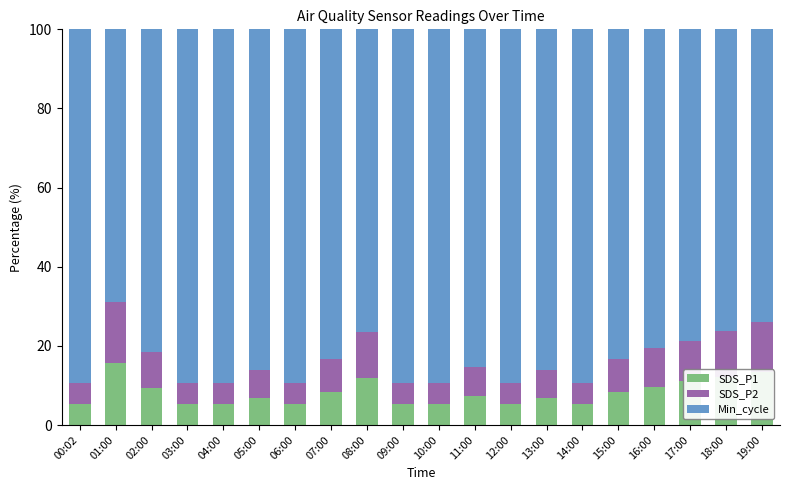

What is the average value of the SDS_P1 series?

8.2